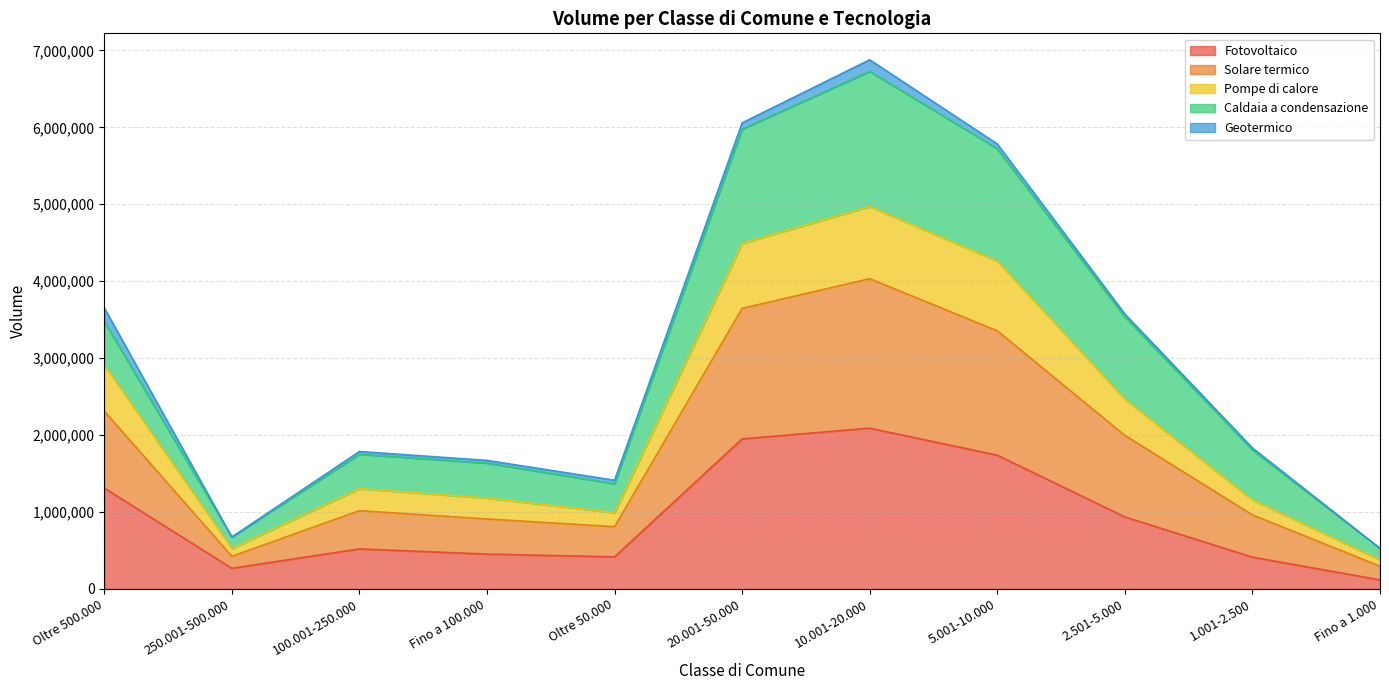

At which category is the sum across all series the highest?

10.001-20.000